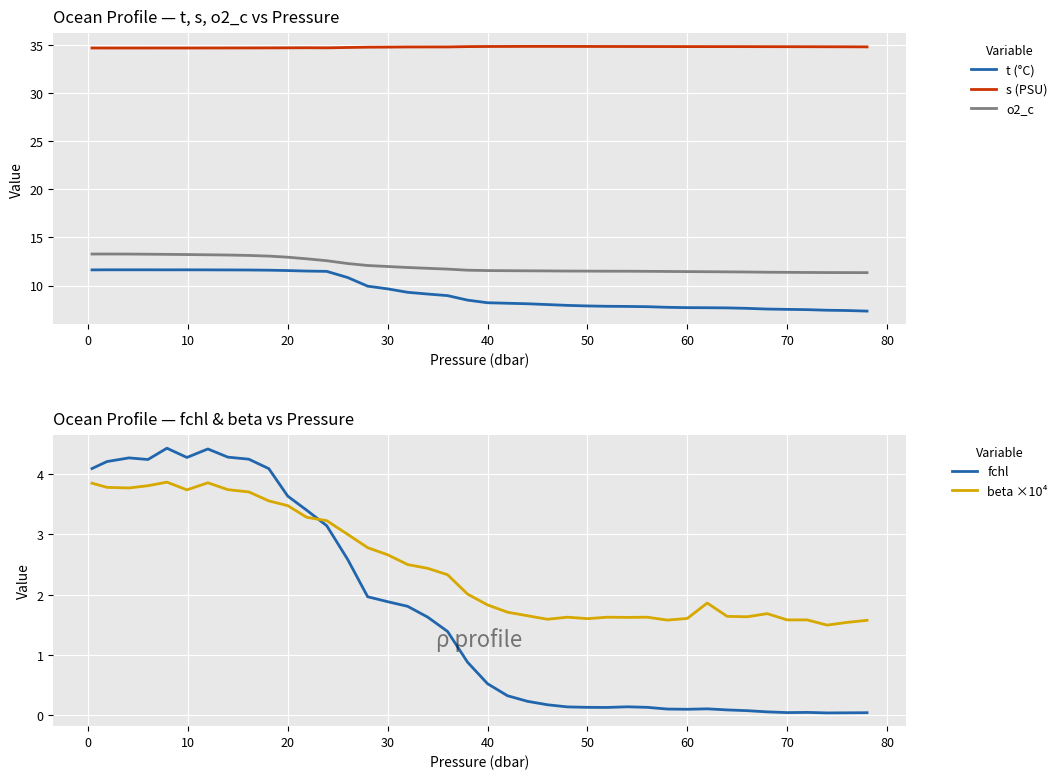

True or false: o2_c and beta ×10⁴ cross at least once.

False